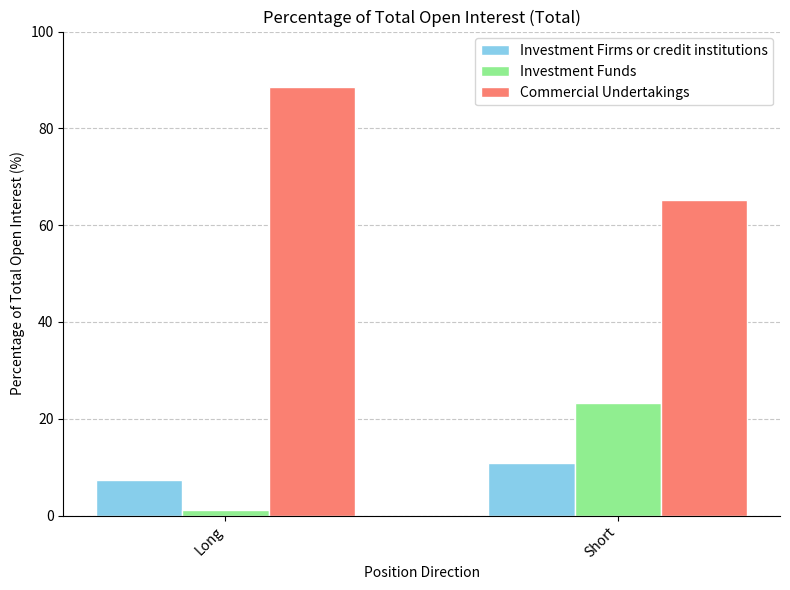

What is the sum of all Investment Funds values?

24.5